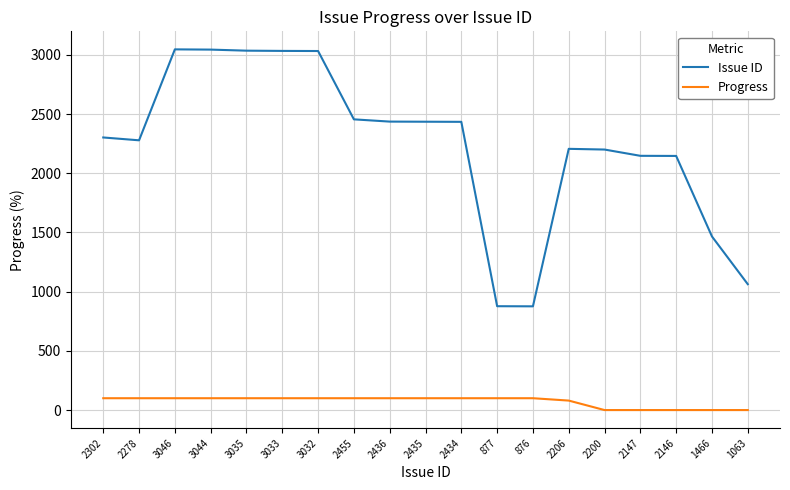

What is the highest value of the Progress series?

100